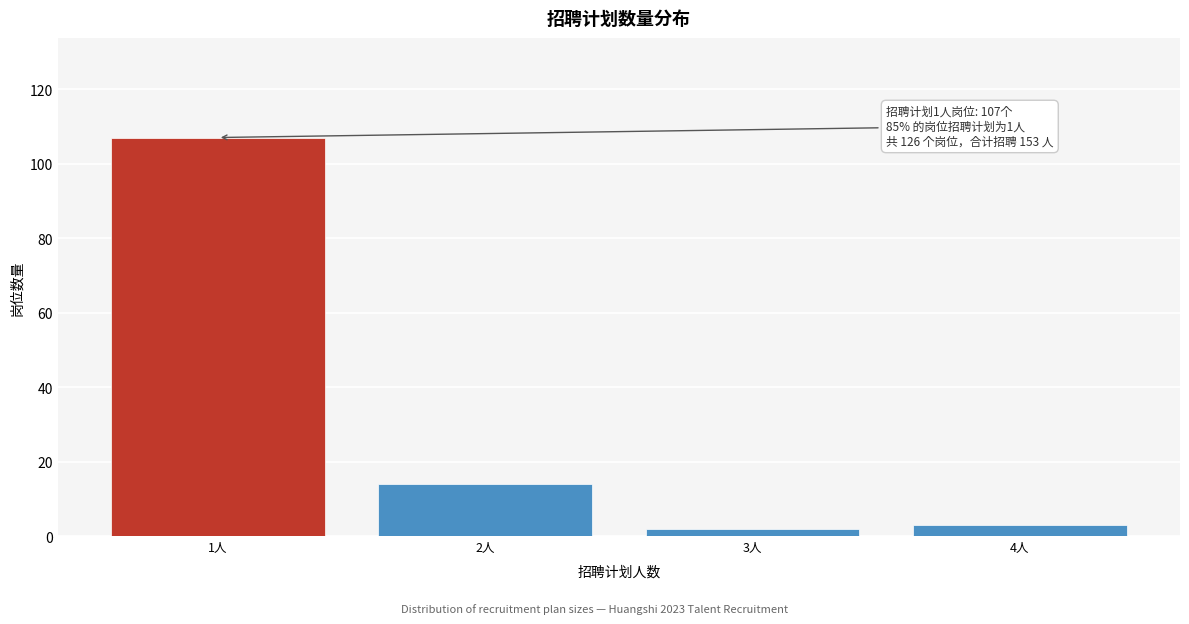

Reading right to left, list all the values displayed in this chart.

3	2	14	107